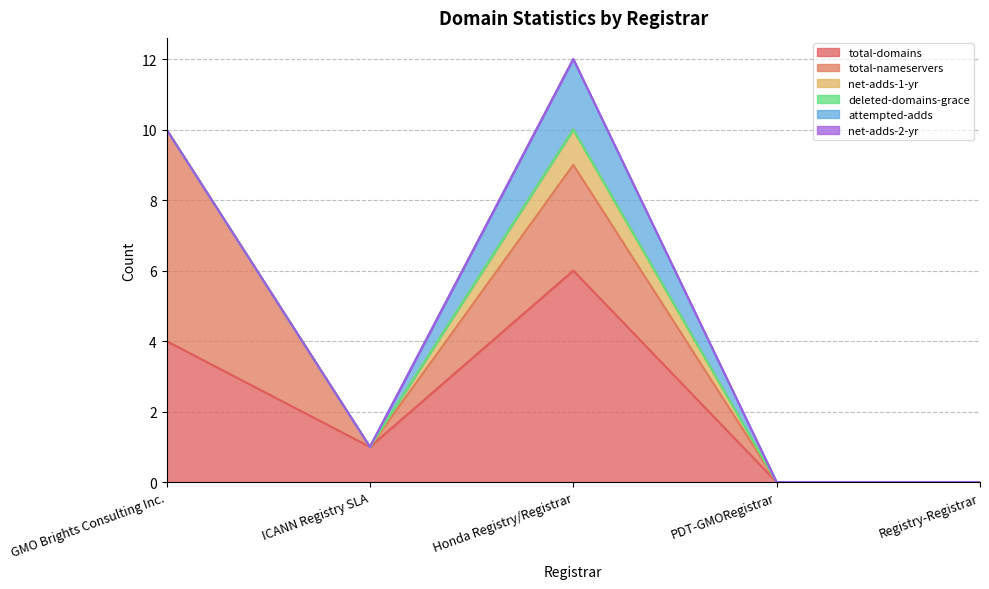

Does the chart display data point markers on the line(s)?

No